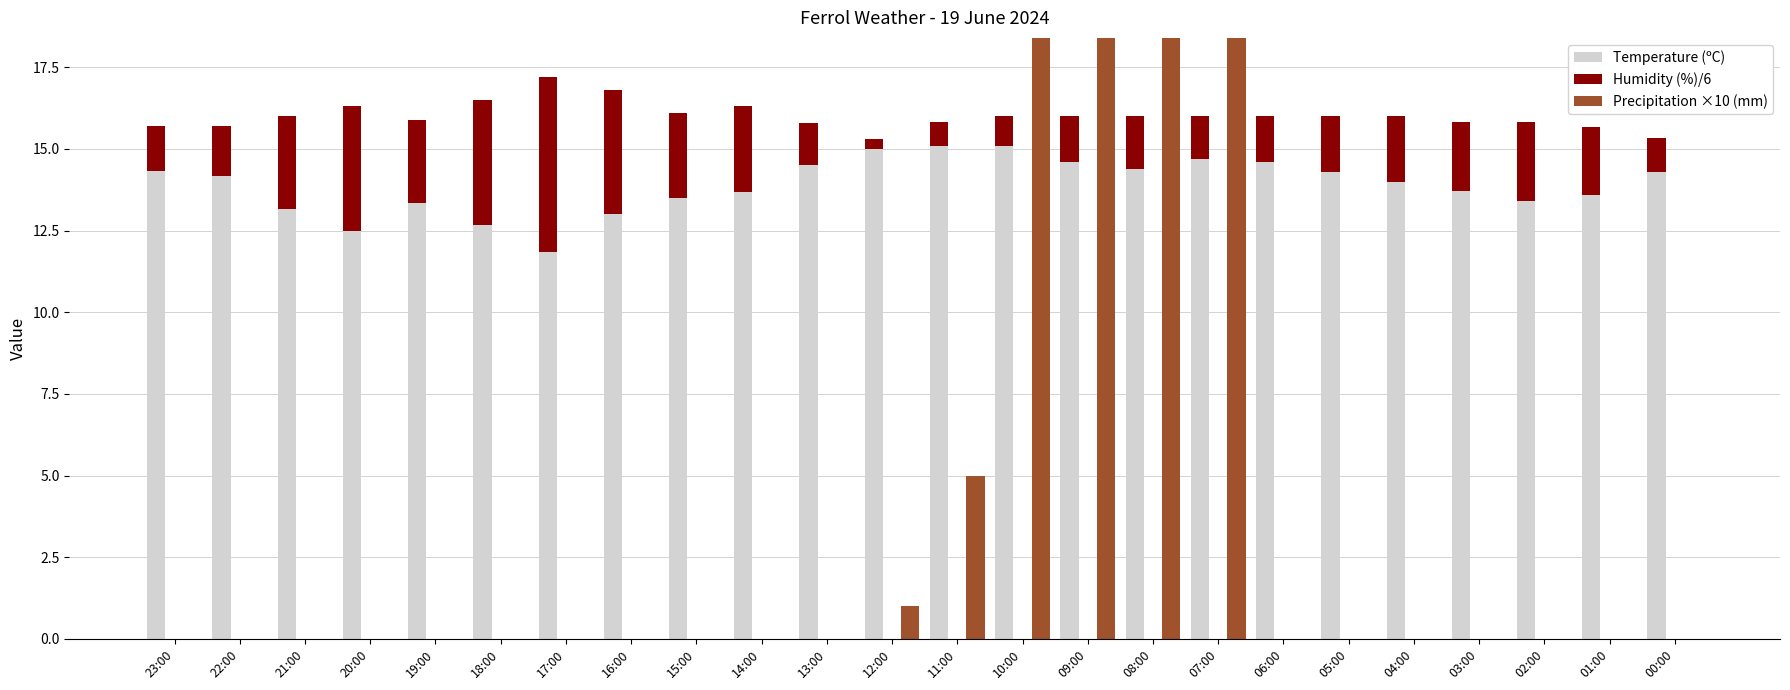

What is the greatest value displayed?

46.0